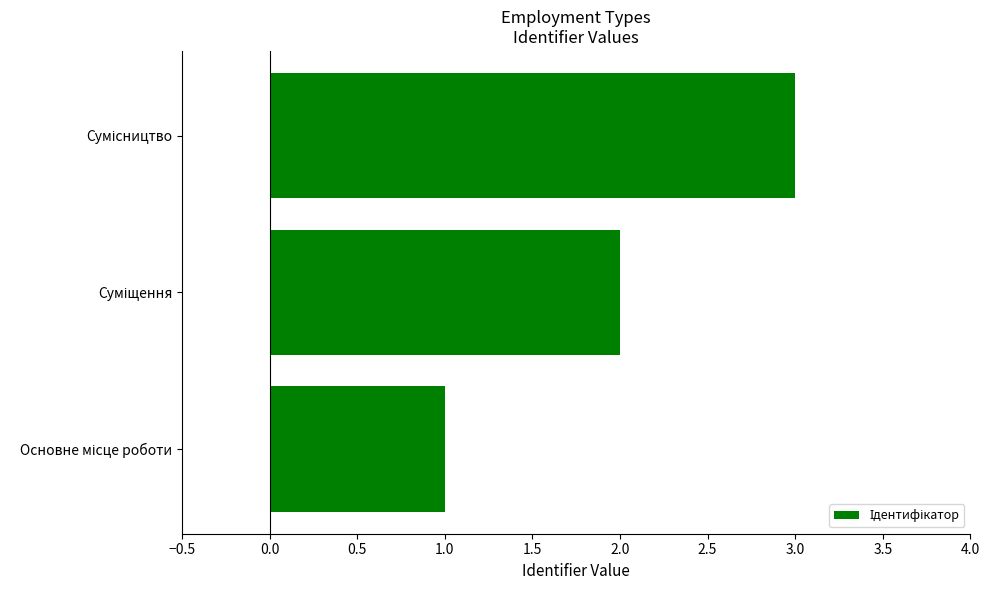

What is the greatest value displayed?

3